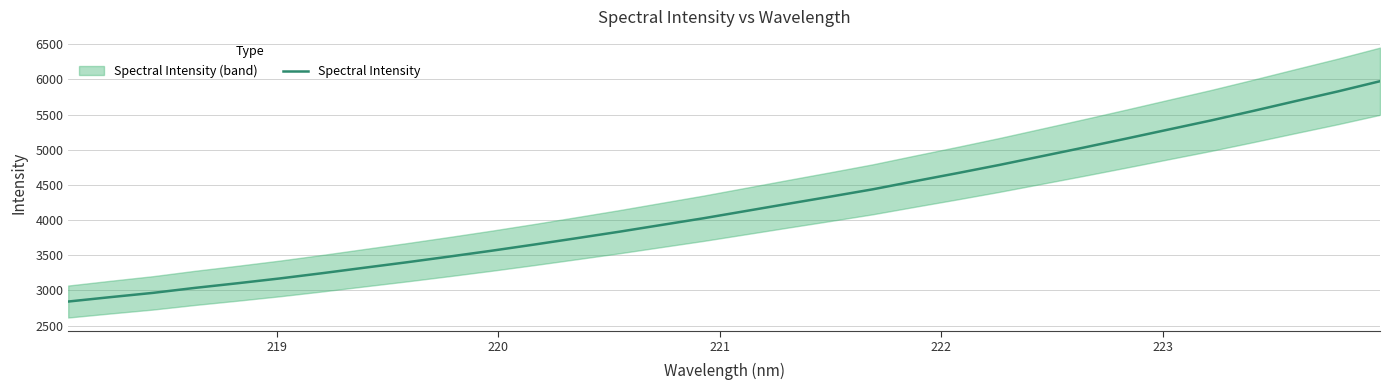

Reading left to right, what are all the values shown in this chart?

2841.8	2904.6	2964.9	3036.4	3102.0	3170.5	3245.0	3323.1	3400.4	3481.2	3564.4	3651.5	3741.8	3833.2	3929.5	4025.4	4128.3	4231.4	4333.1	4436.9	4552.9	4666.8	4784.1	4907.8	5031.7	5158.5	5287.5	5415.9	5551.7	5690.8	5828.4	5973.8